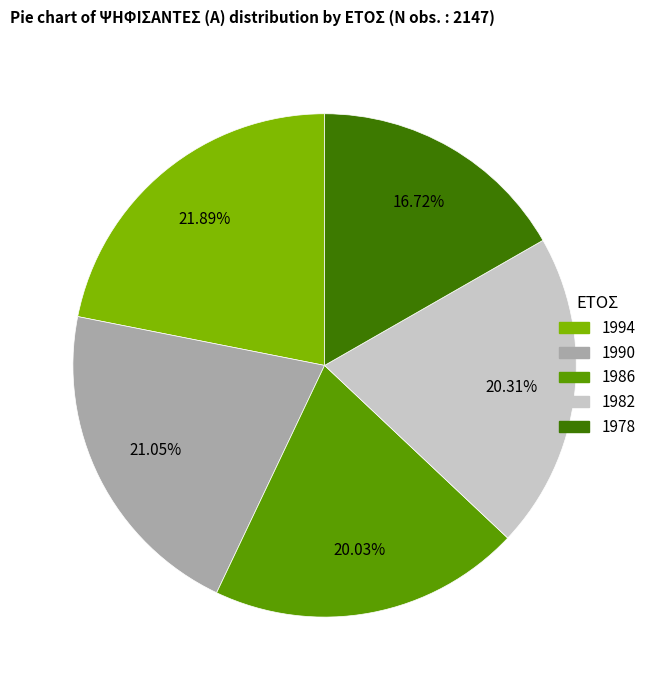

What is the smallest slice in the pie chart?

1978